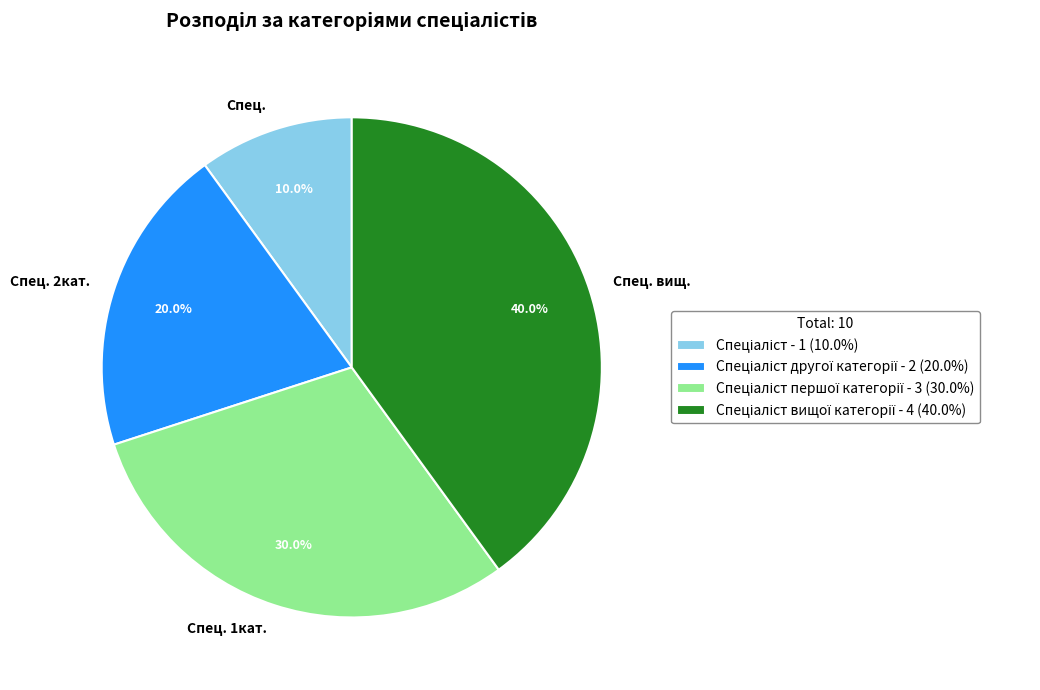

How many slices are in this pie chart?

4